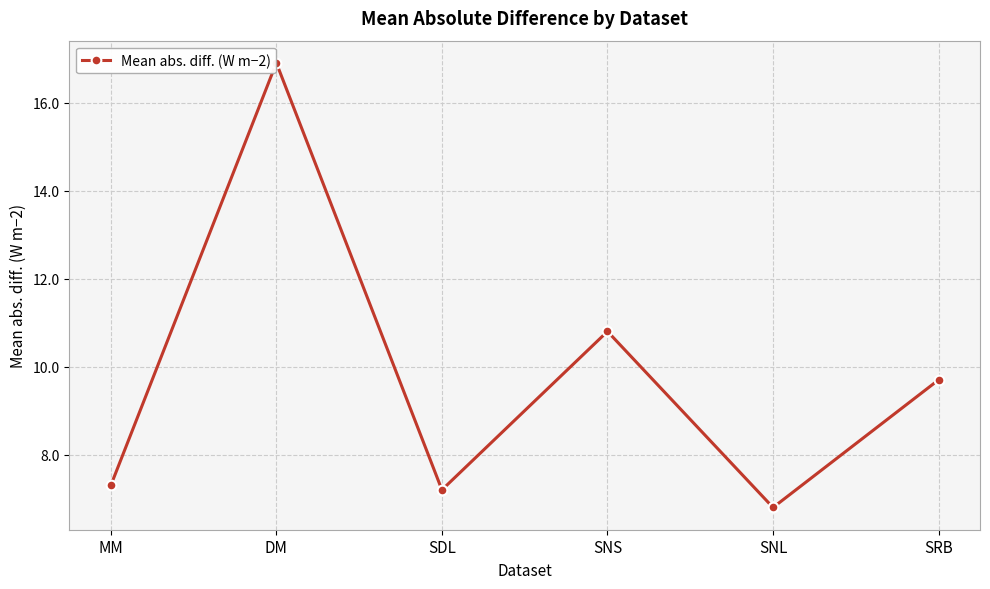

How many interior local valleys (lower than both neighbors) does the data have?

2